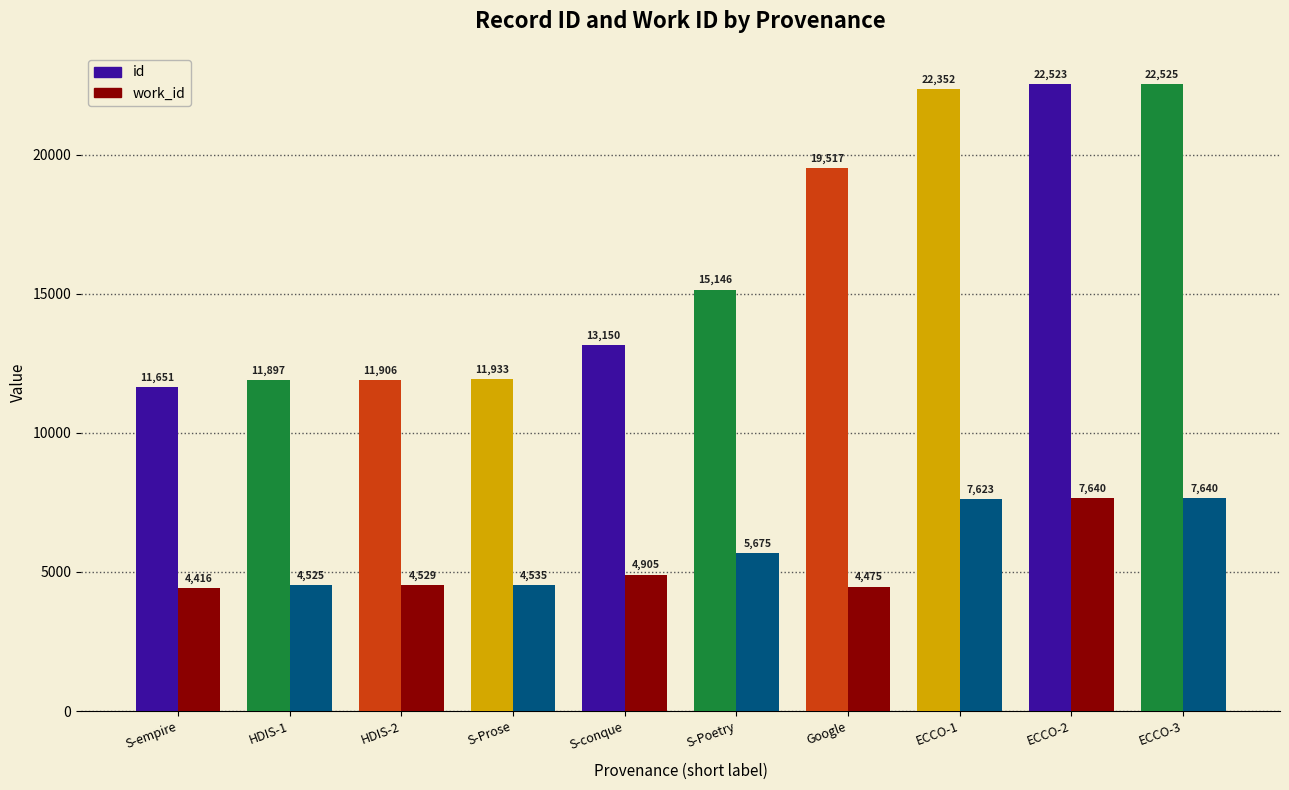

Rank the series at Searching HDIS Prose from highest to lowest value.

id, work_id